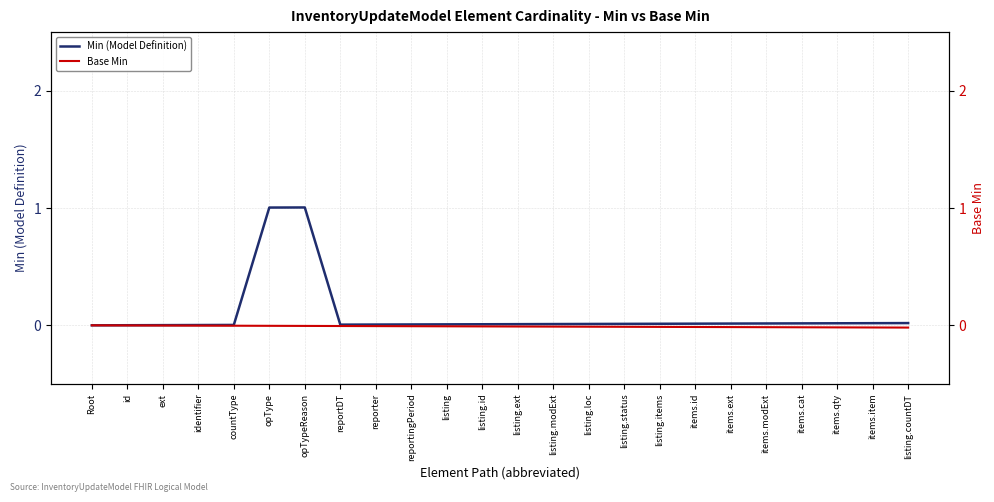

Is the value of Base Min at ext greater than the value of Min (Model Definition) at reportingPeriod?

No